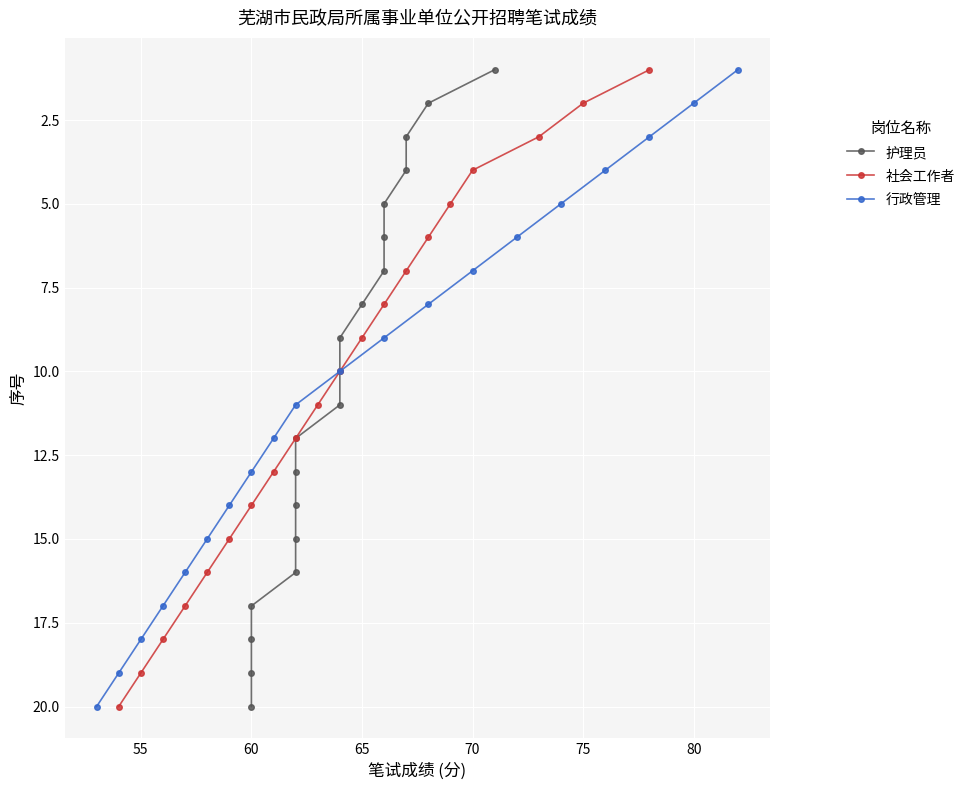

What is the highest value of the 社会工作者 series?

20